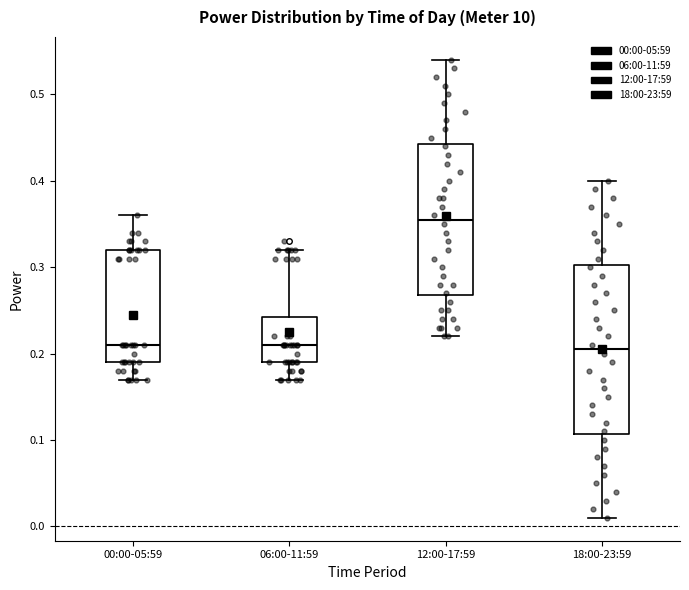

Reading left to right, read every box against the y-axis: the position of its median line, the range the box covers, and the ends of its whiskers. The values are not printed on the chart, so give them approximately, as read against the axis.

00:00-05:59: median 0.21, box 0.19 to 0.32, whiskers 0.17 to 0.36
06:00-11:59: median 0.21, box 0.19 to 0.24, whiskers 0.17 to 0.32
12:00-17:59: median 0.36, box 0.27 to 0.44, whiskers 0.22 to 0.54
18:00-23:59: median 0.21, box 0.11 to 0.30, whiskers 0.01 to 0.40